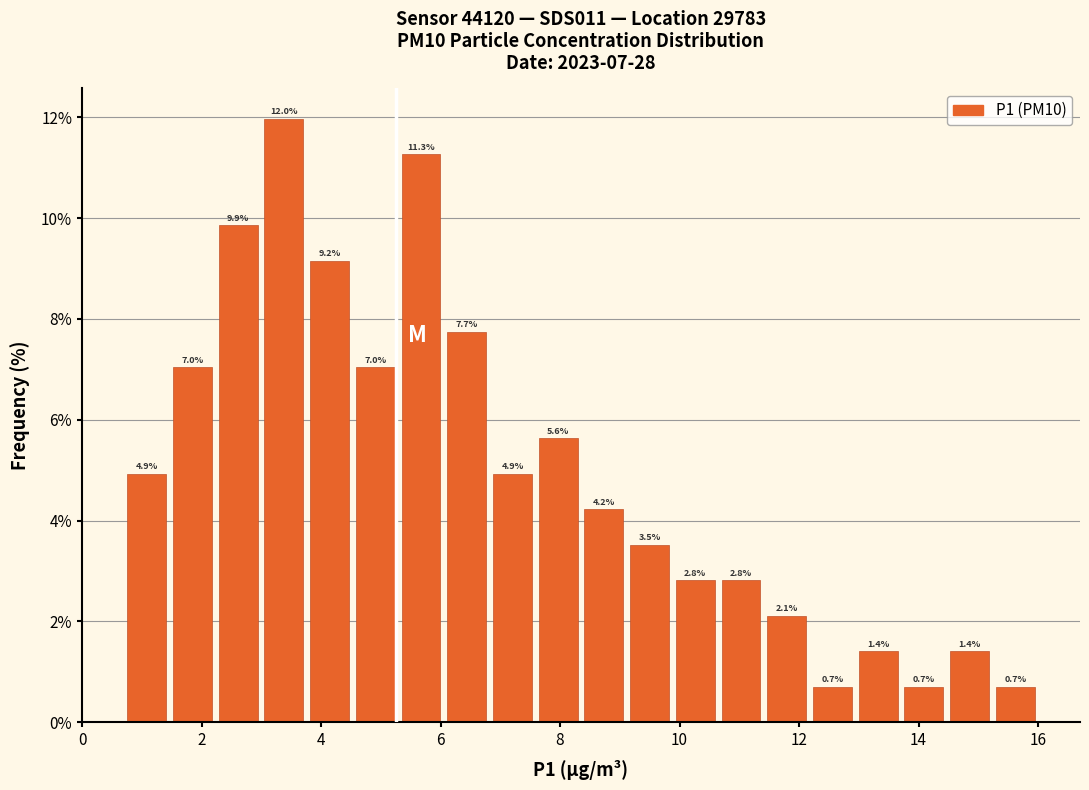

Read against the x-axis, roughly where is the centre of the tallest bar?

3.4